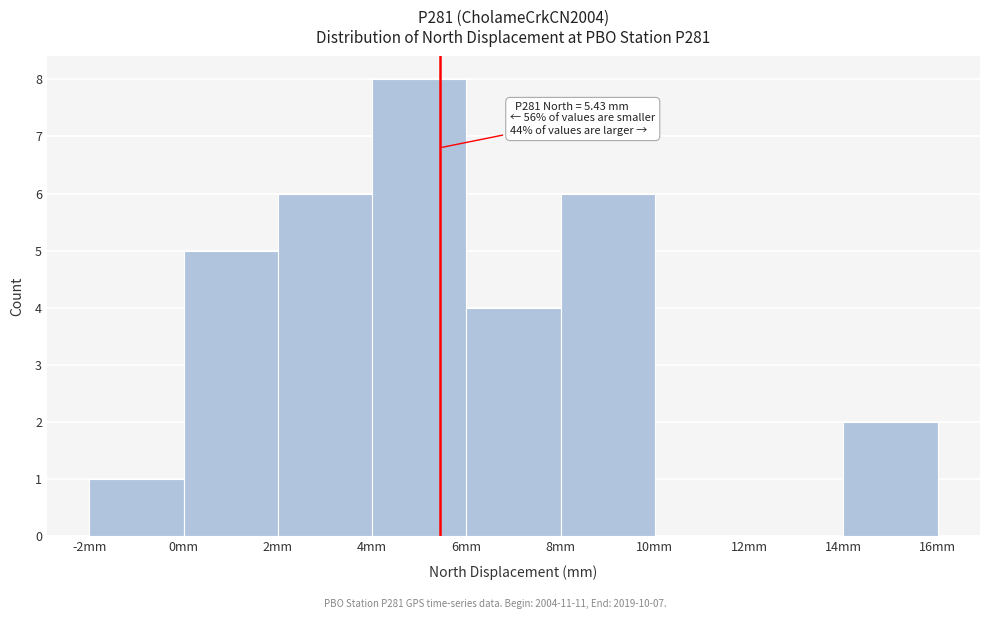

Over which range of the x-axis is the bar tallest?

4 to 6